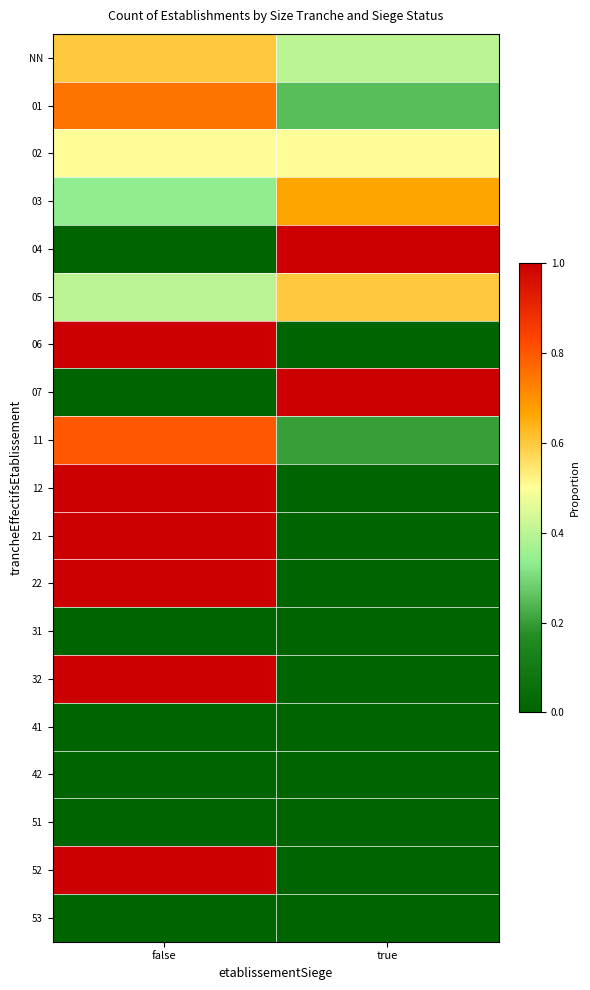

What is the maximum value shown in the chart?

1.0